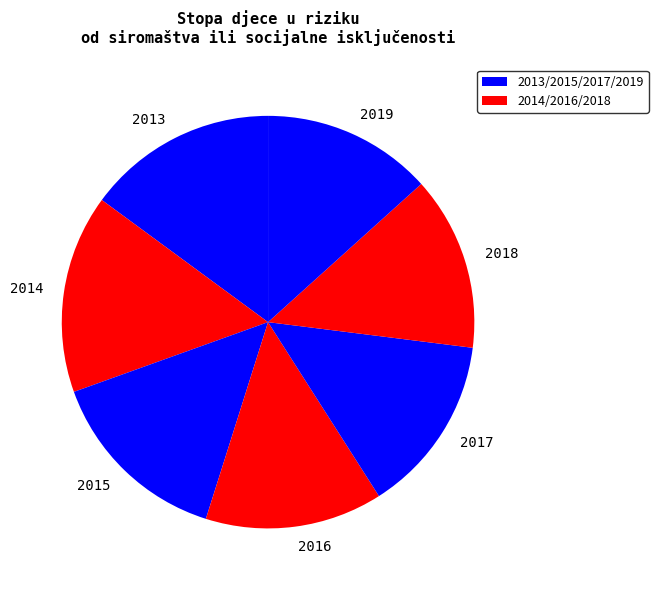

Approximately how many times larger is the value at 2015 compared to 2014?

0.9